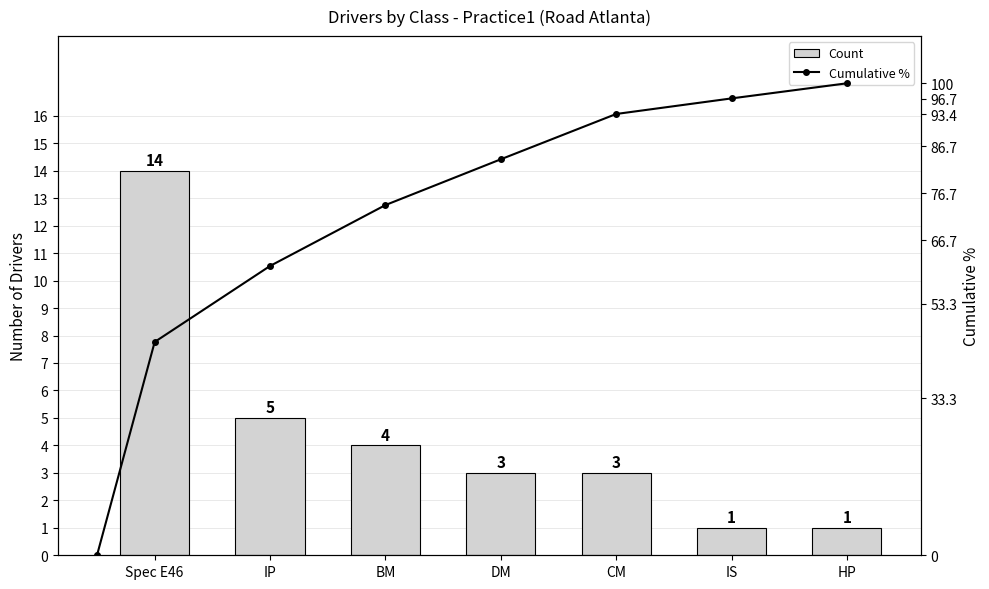

Is it true that Count equals 1.8 at DM?

False